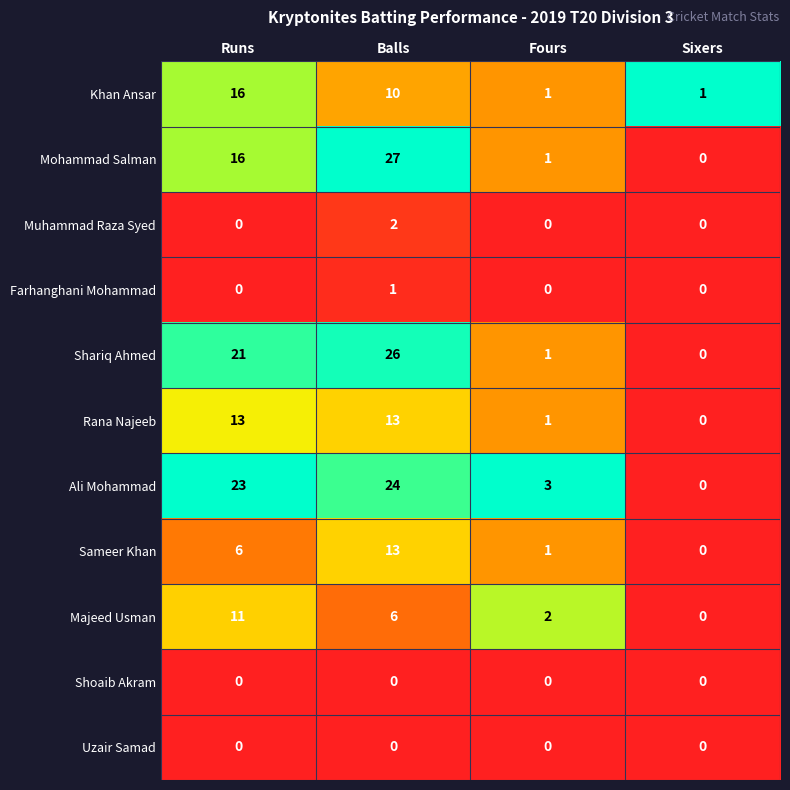

The value of Khan Ansar at Runs is 16. True or false?

True